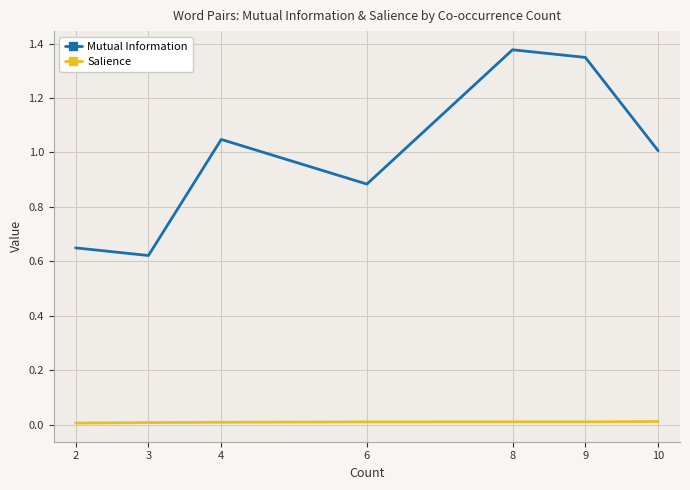

What are all the series names shown in the legend?

Mutual Information, Salience